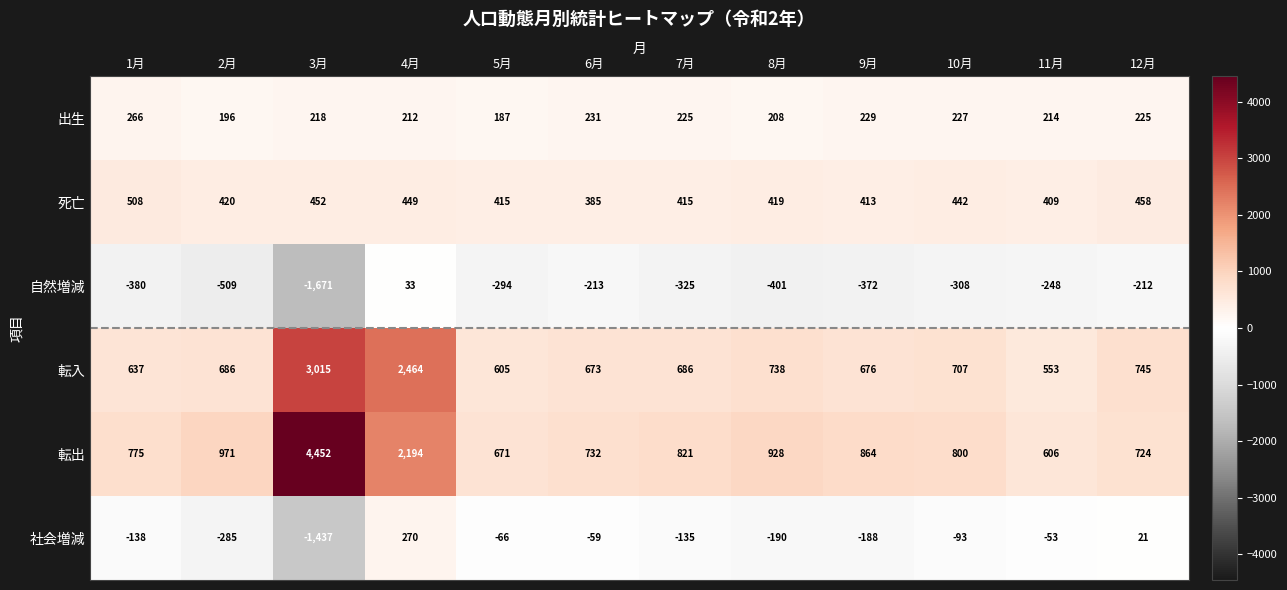

Which category has the highest value across all series?

3月